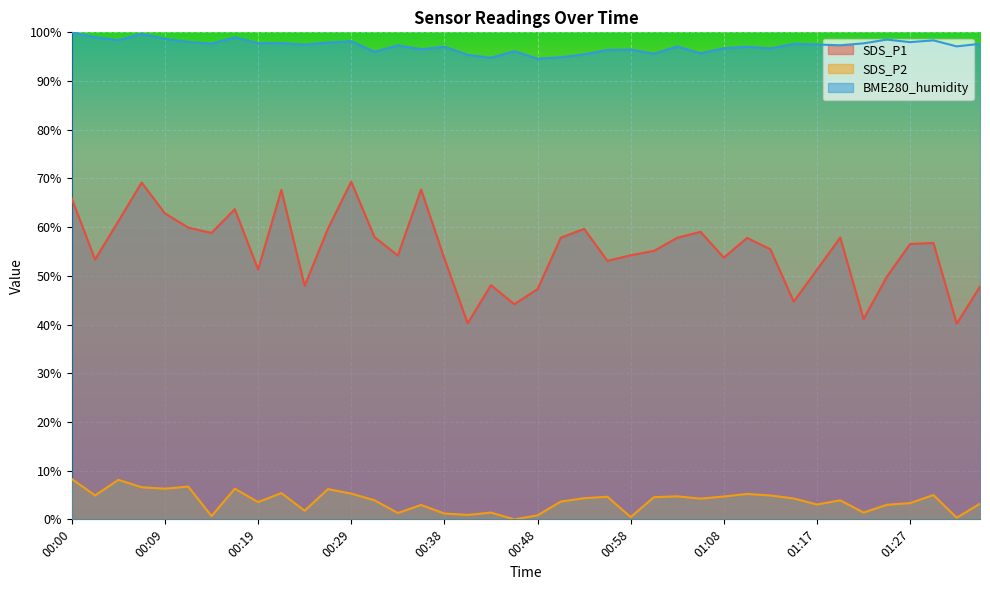

What is the average value of the SDS_P1 series?

55.3